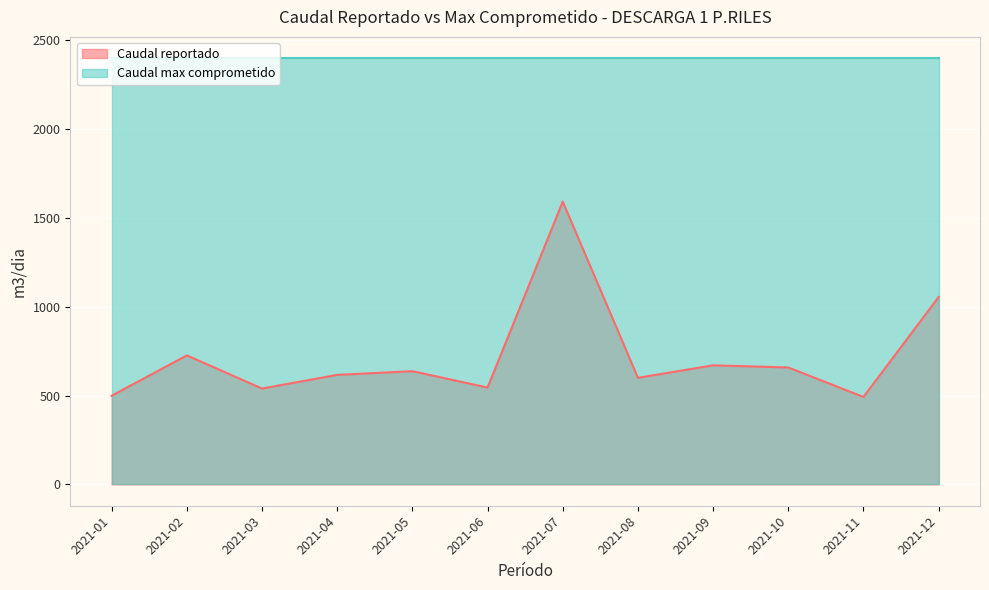

Rank the categories by value from lowest to highest.

2021-11, 2021-01, 2021-03, 2021-06, 2021-08, 2021-04, 2021-05, 2021-10, 2021-09, 2021-02, 2021-12, 2021-07